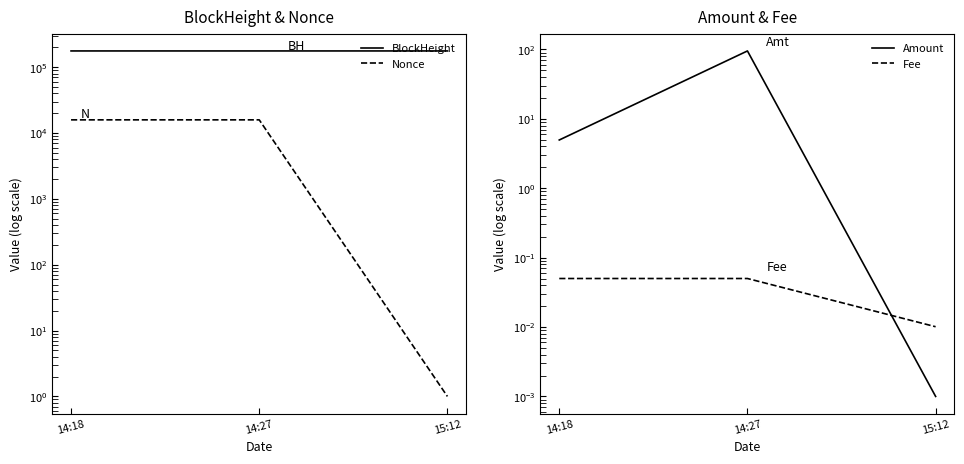

What position from the right is 15:12?

1